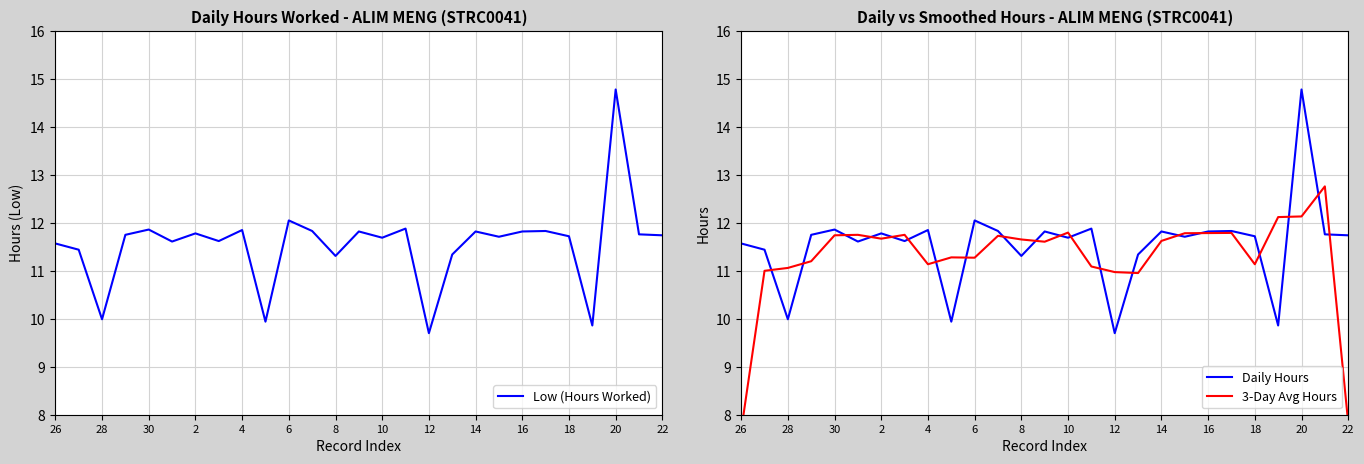

At how many categories does at least one series exceed 11?

26